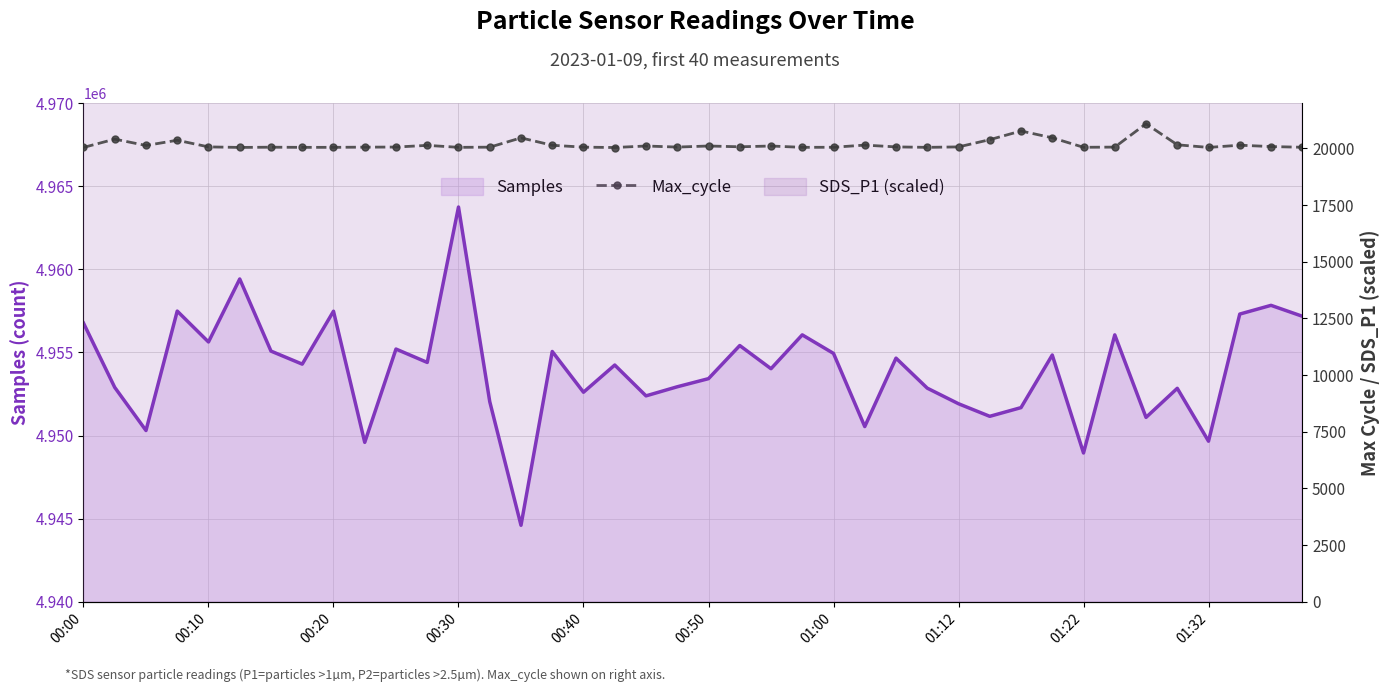

What is the sum of the values at 36 and 17?

40090